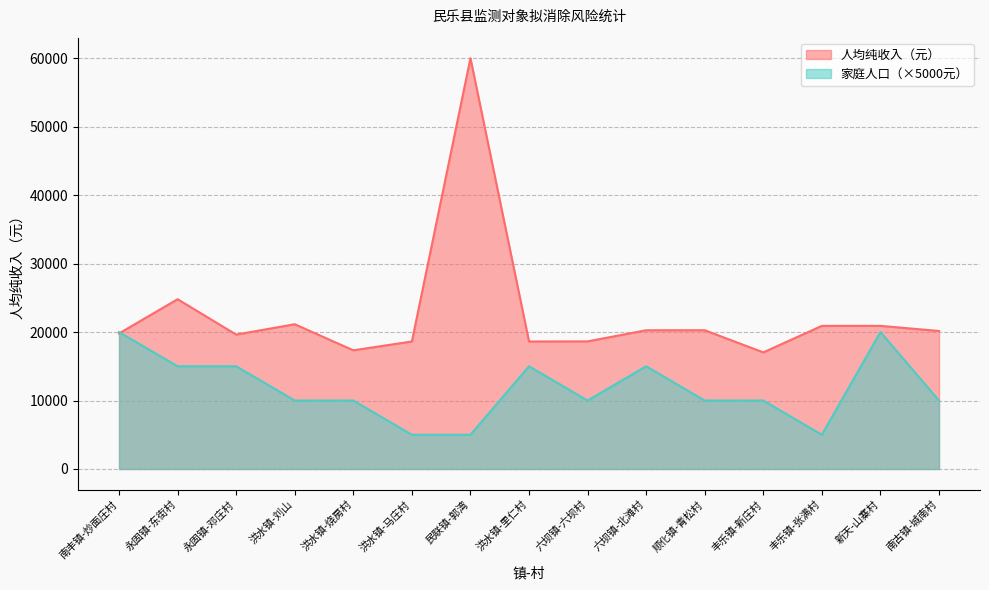

True or false: 家庭人口 has a value of 33165.4 at 新天-山寨村.

False